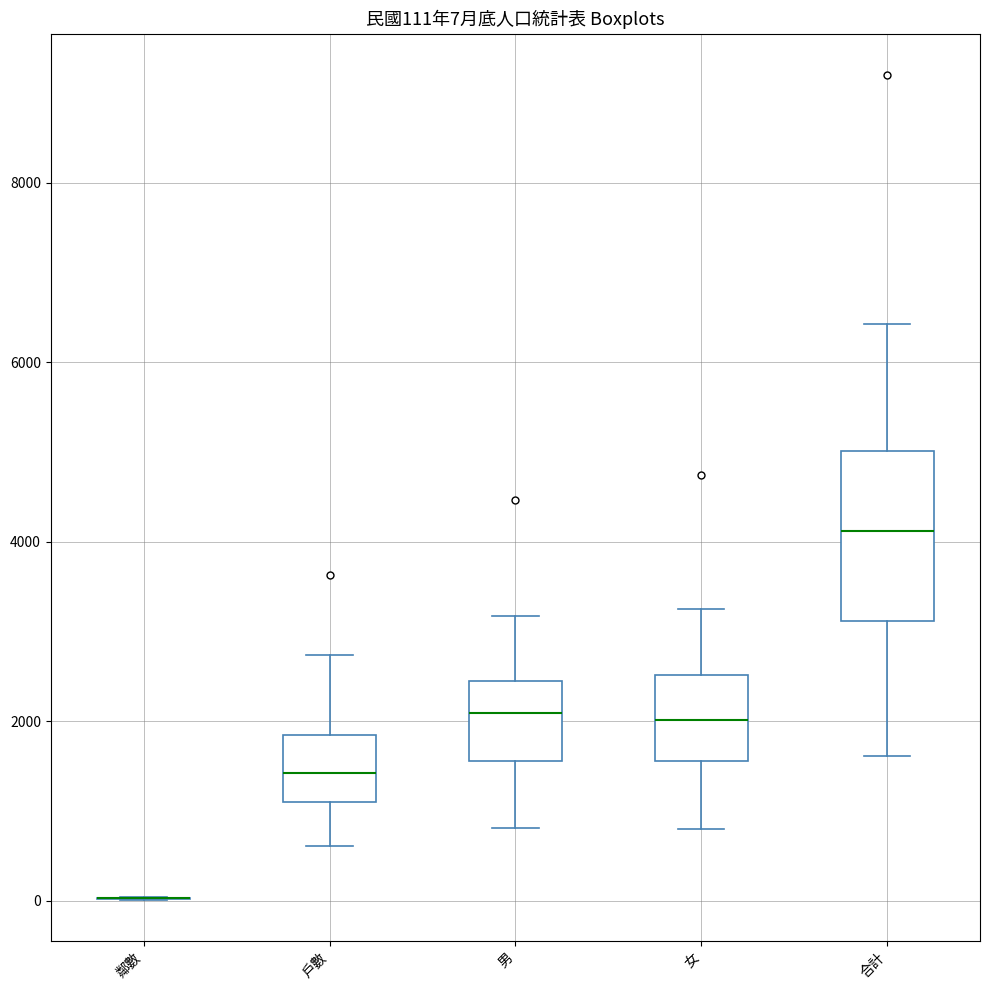

Which box is the tallest, from its lower edge to its upper edge?

合計